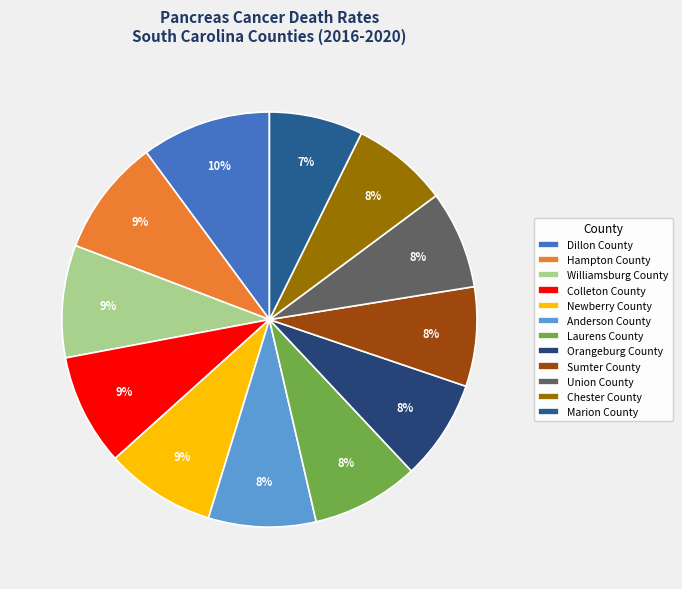

To the nearest percent, what percentage of the pie is Chester County?

8%